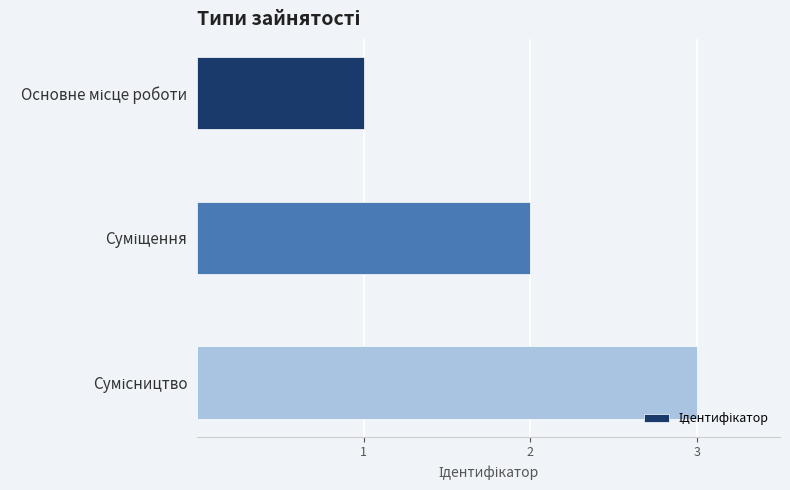

What is the greatest value displayed?

3